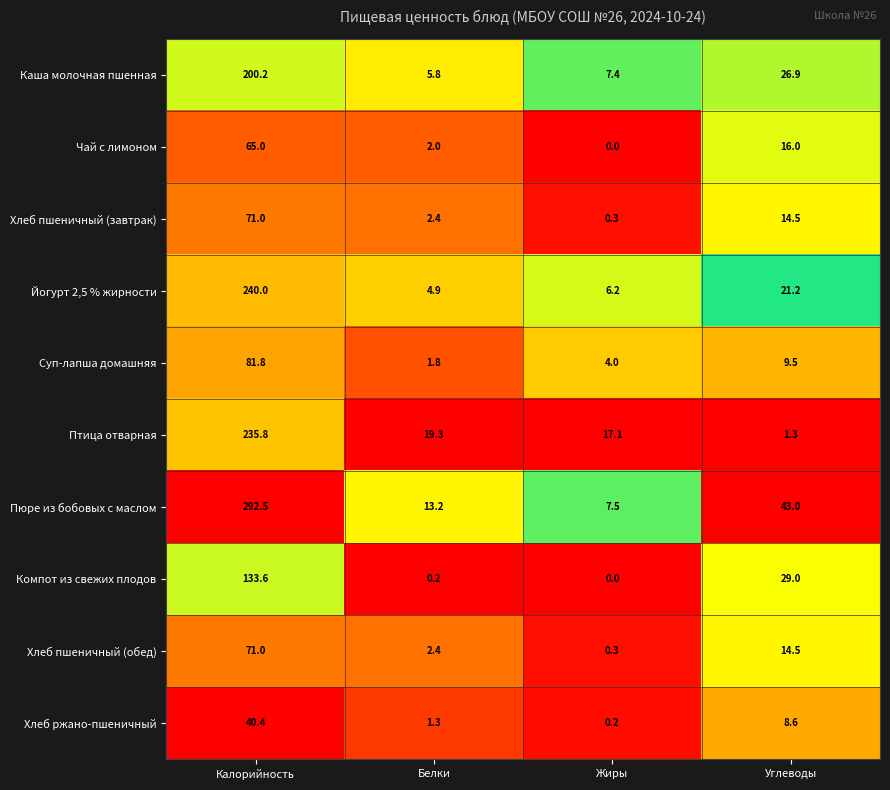

Is the value of Йогурт 2,5 % жирности at Белки greater than the value of Компот из свежих плодов at Белки?

Yes